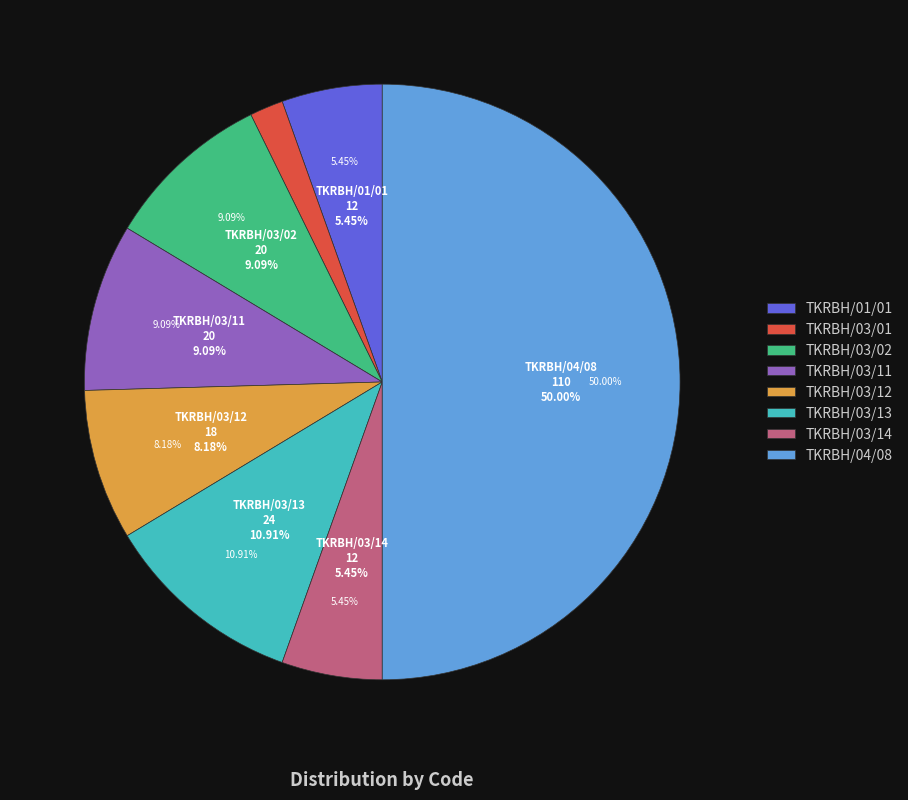

Count the number of slices in the pie.

8